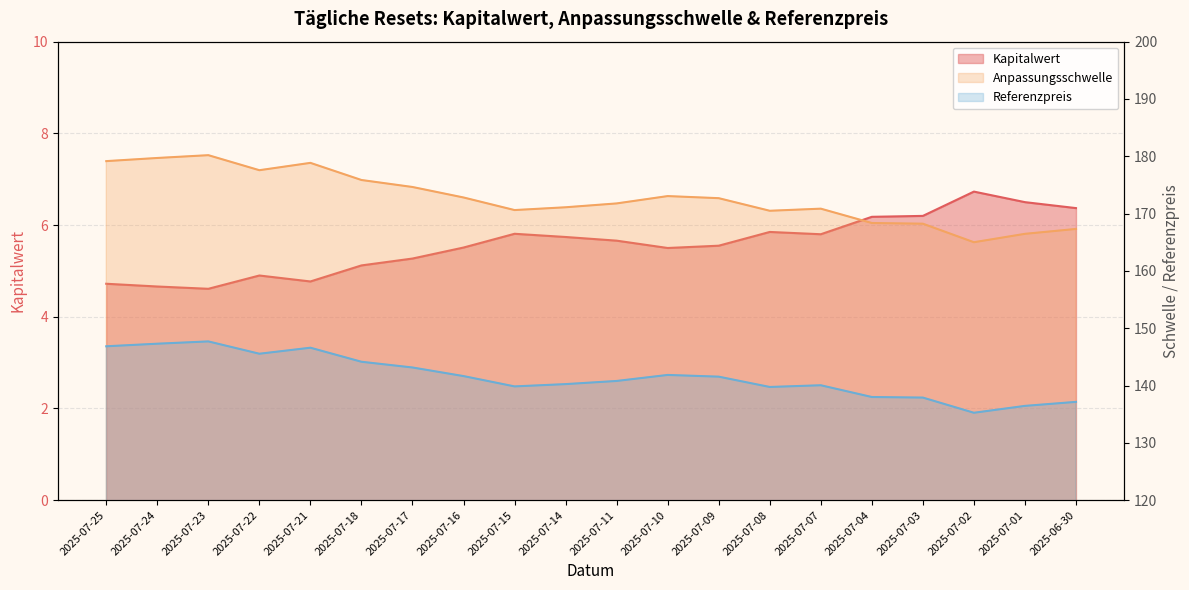

True or false: Anpassungsschwelle has a value of 263.7 at 2025-07-03.

False